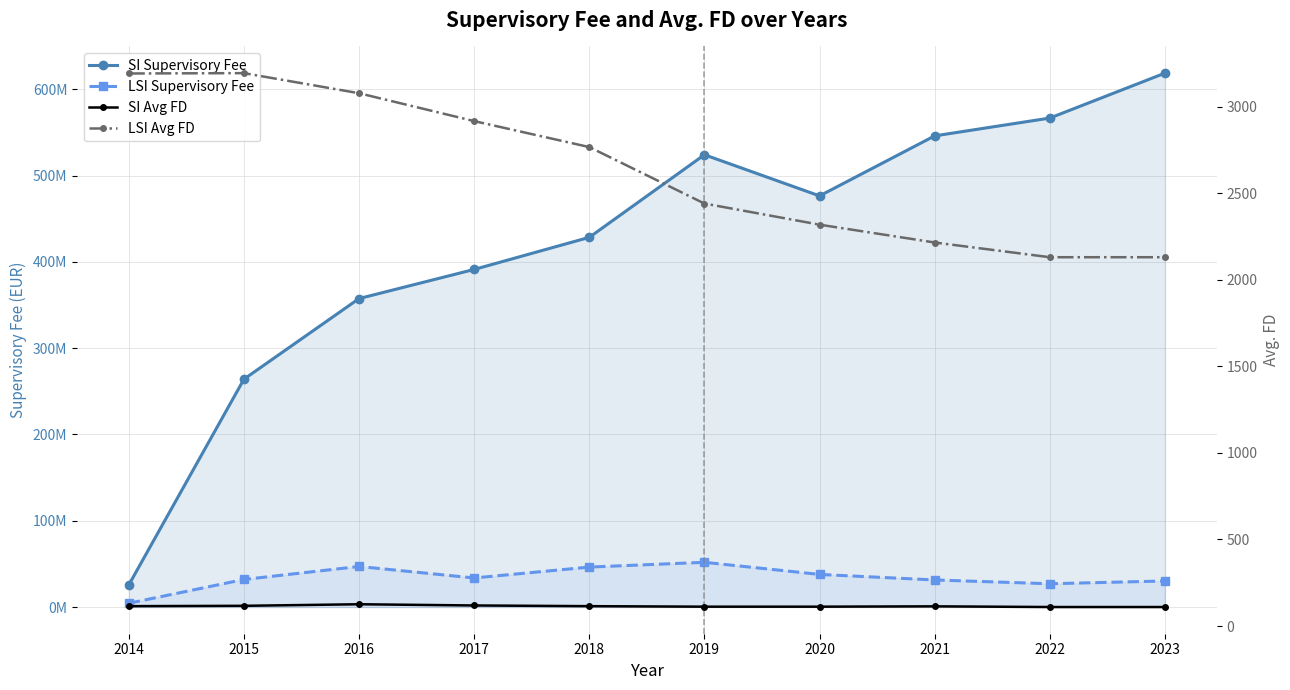

Is it true that SI Supervisory Fee equals 391279654 at 2017?

True